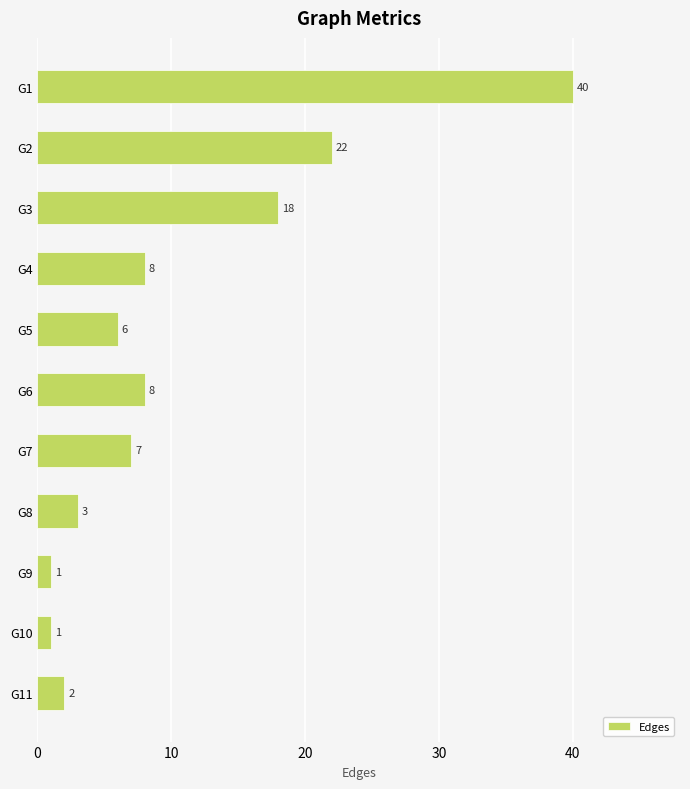

Reading top to bottom, list all the values displayed in this chart.

G1=40	G2=22	G3=18	G4=8	G5=6	G6=8	G7=7	G8=3	G9=1	G10=1	G11=2